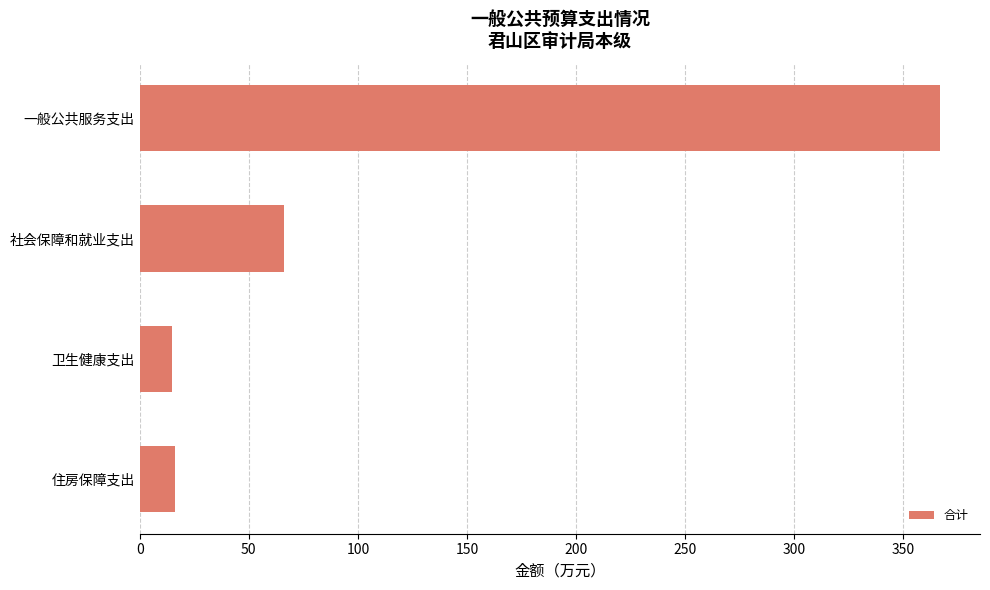

Is it true that the value at 社会保障和就业支出 is 66.0?

True